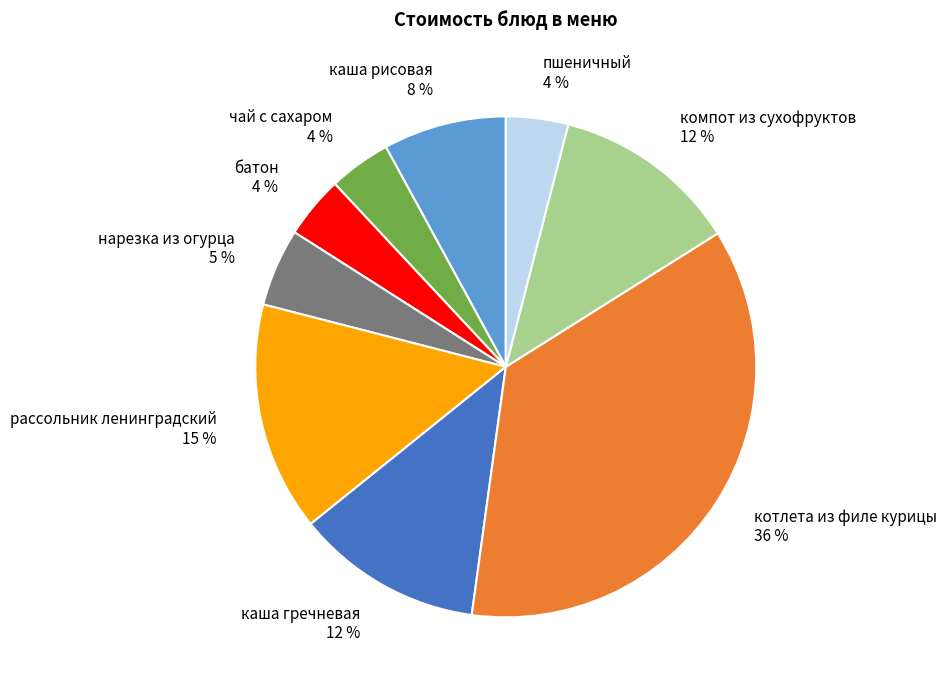

What percentage is the нарезка из огурца slice, to the nearest percent?

5%